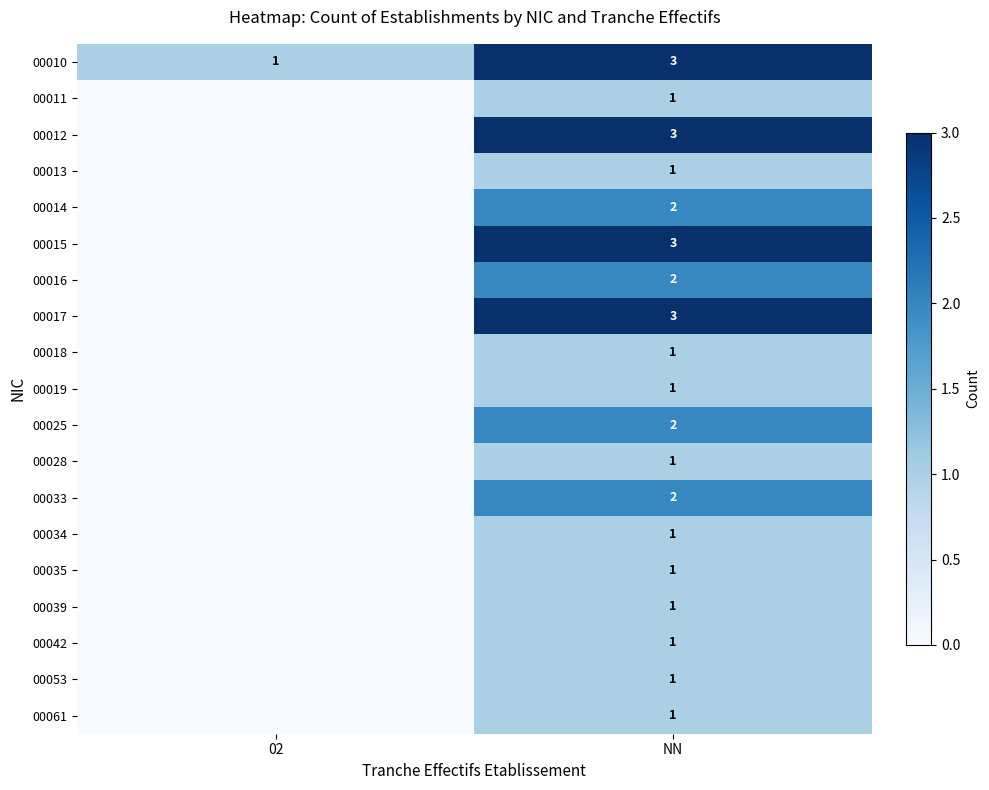

What is the highest value of the 00010 series?

3